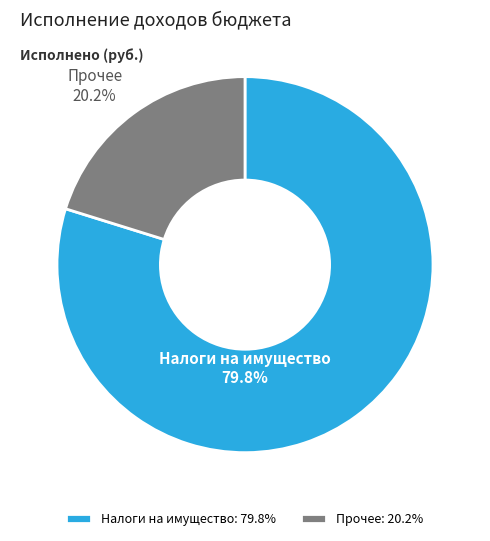

Approximately how many times larger is the value at Налоги на имущество compared to Прочее?

4.0